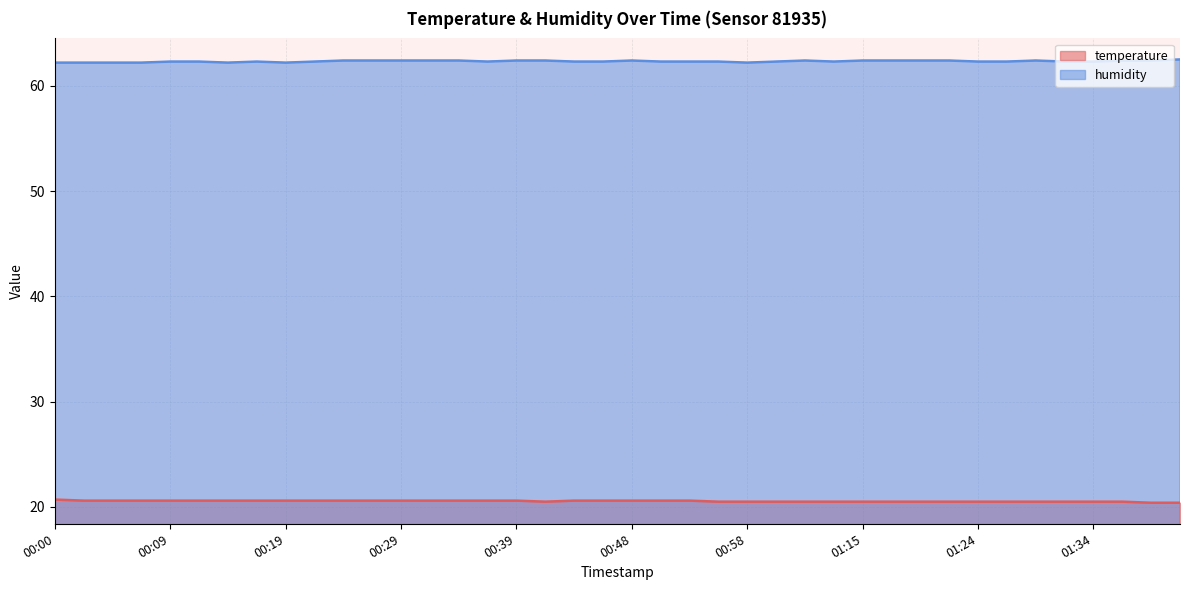

What is the approximate value of humidity at 00:56?

62.3